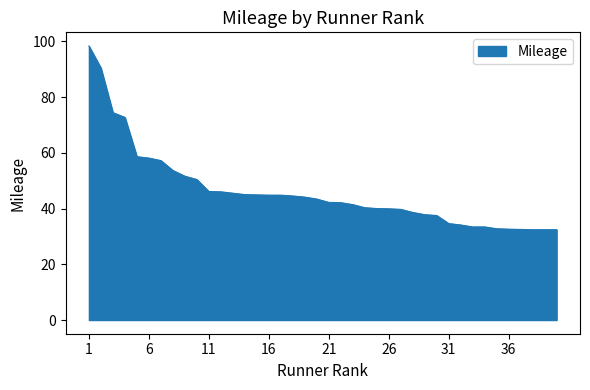

What is the difference between the maximum and minimum values?

65.9